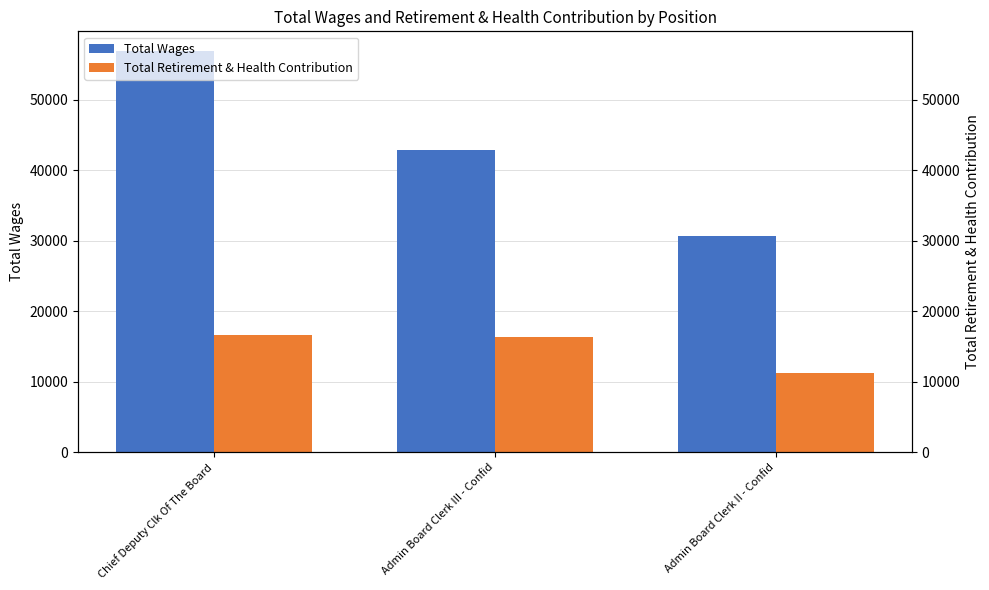

Reading left to right, list all the values displayed in this chart.

Total Wages: Chief Deputy Clk Of The Board=56856	Admin Board Clerk III - Confid=42839	Admin Board Clerk II - Confid=30635
Total Retirement & Health Contribution: Chief Deputy Clk Of The Board=16571	Admin Board Clerk III - Confid=16318	Admin Board Clerk II - Confid=11252